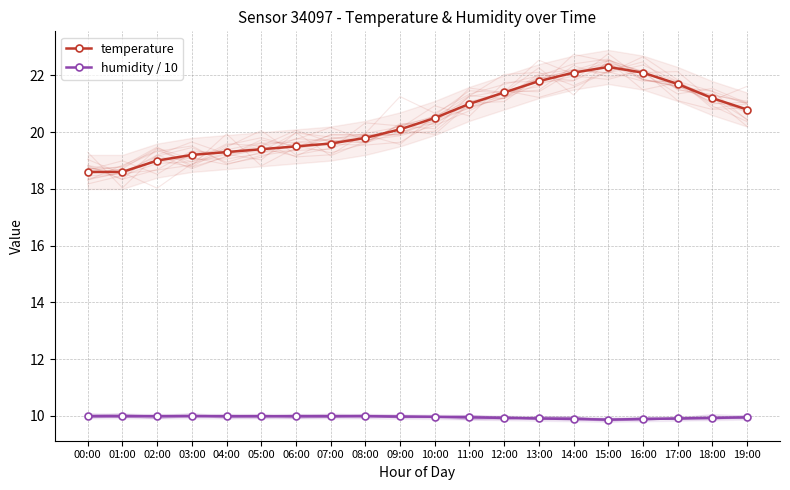

True or false: temperature has more than 0 interior local peaks.

True